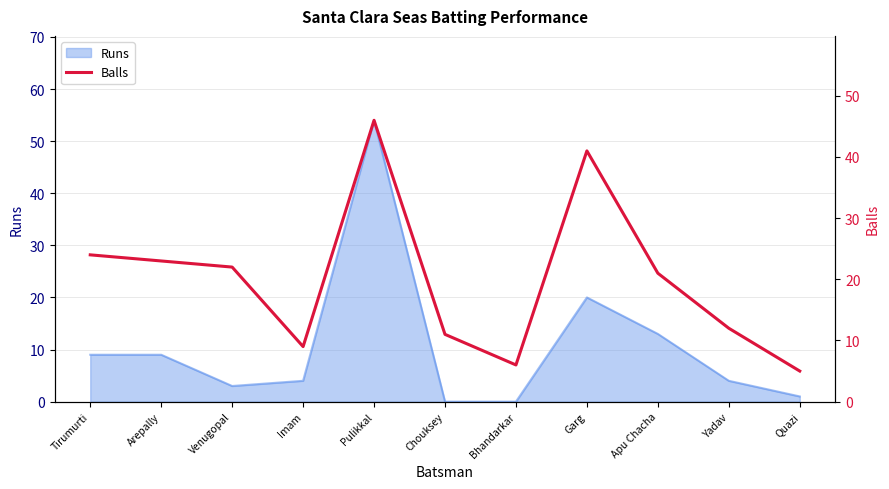

What value does the Runs series have at Tirumurti?

9